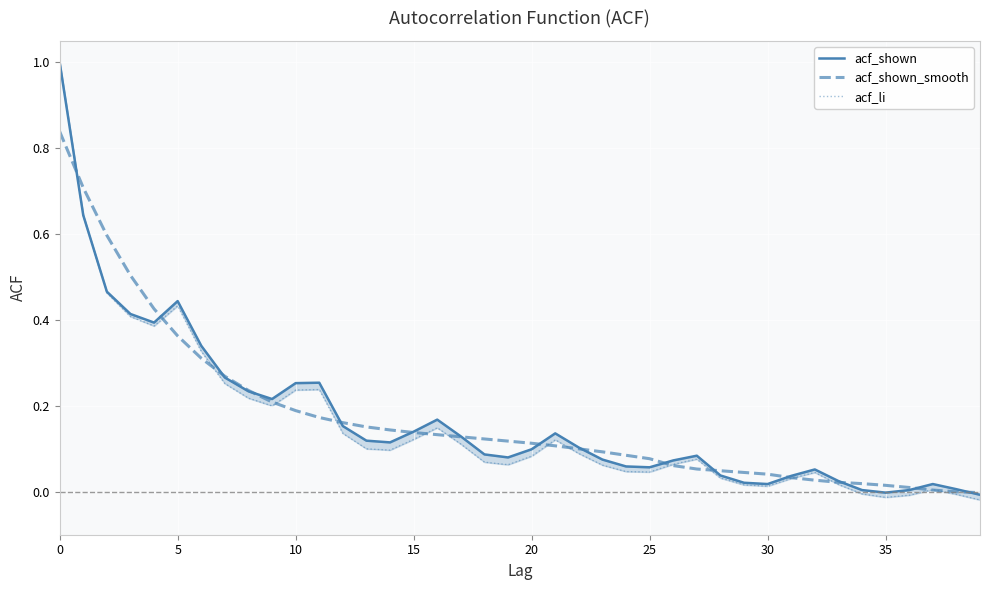

Is the value of acf_shown_smooth at 25 greater than the value of acf_shown at 17?

Yes